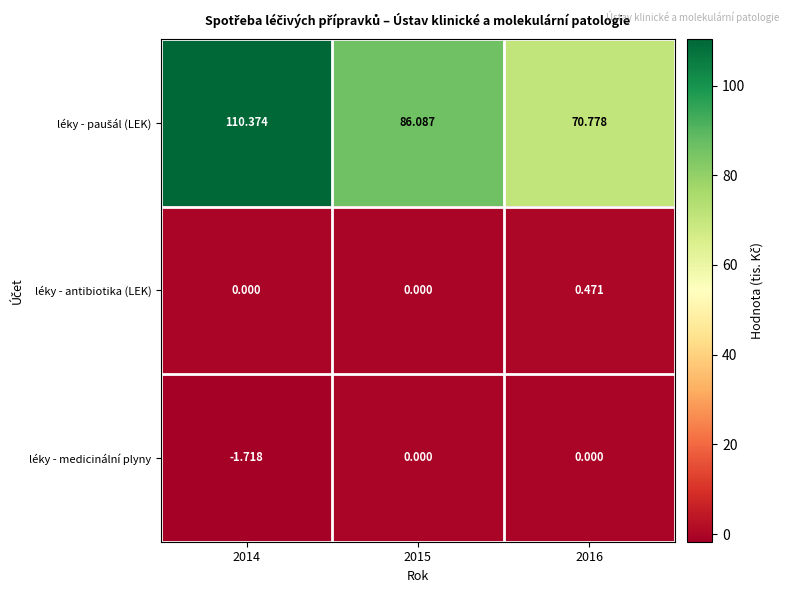

Count the number of categories in the chart.

3